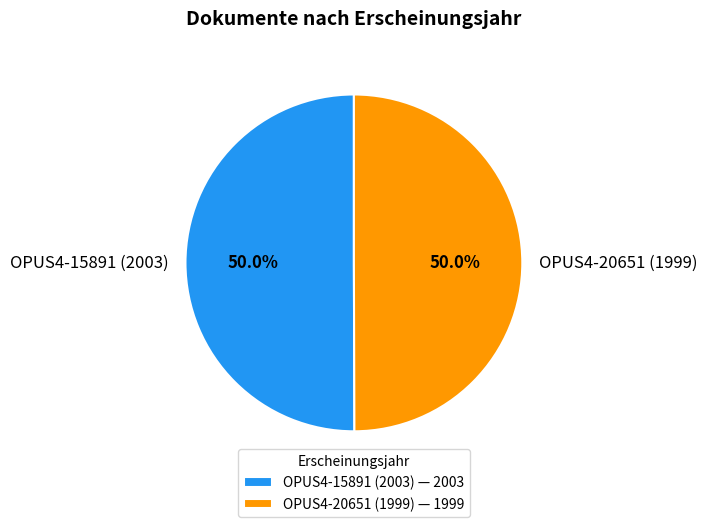

Is the sum of OPUS4-20651 (1999) and OPUS4-15891 (2003) greater than half?

Yes